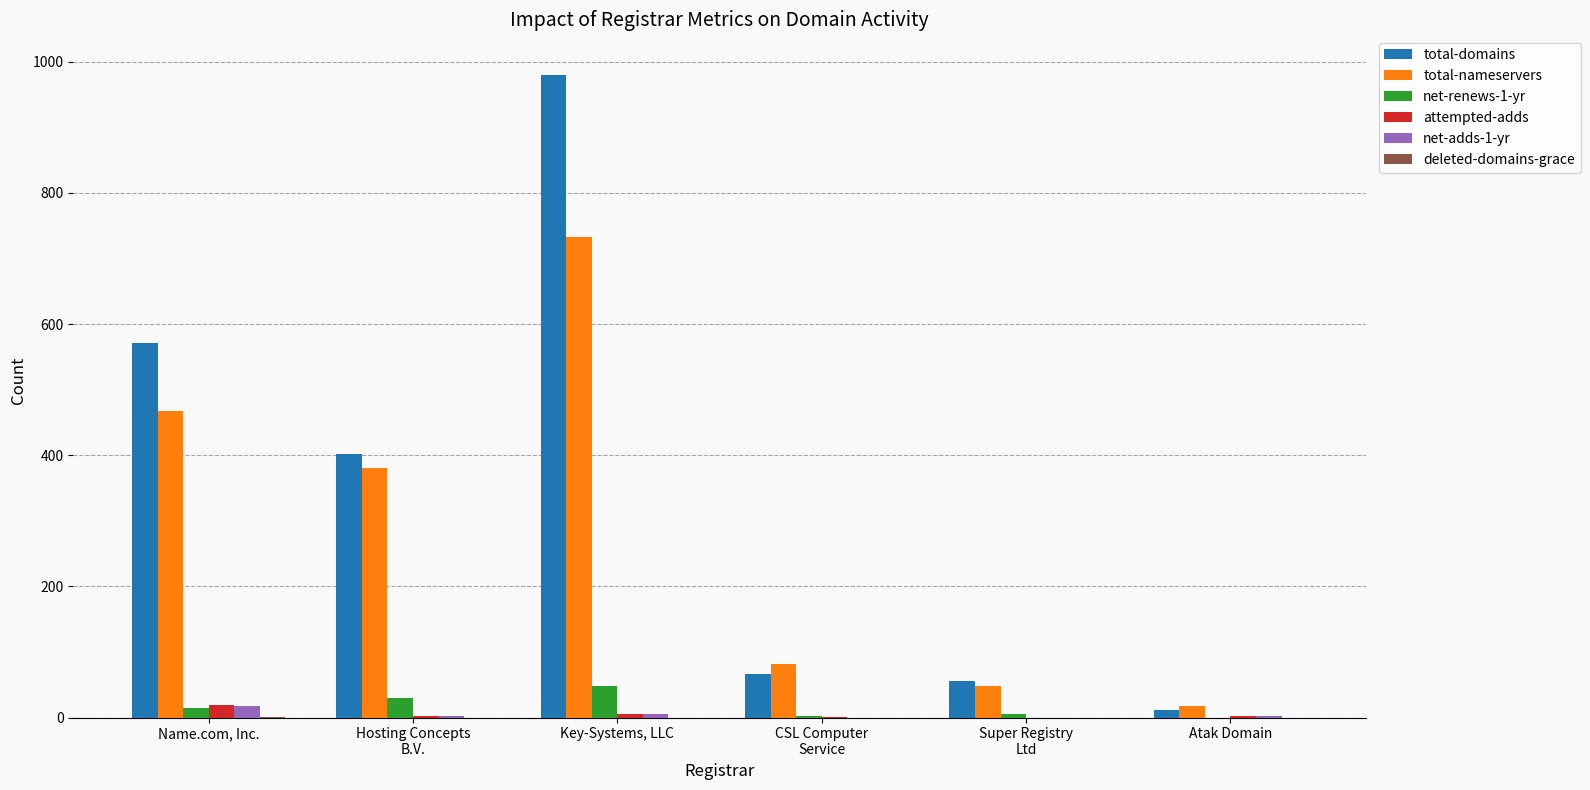

What is the maximum value shown in the chart?

980